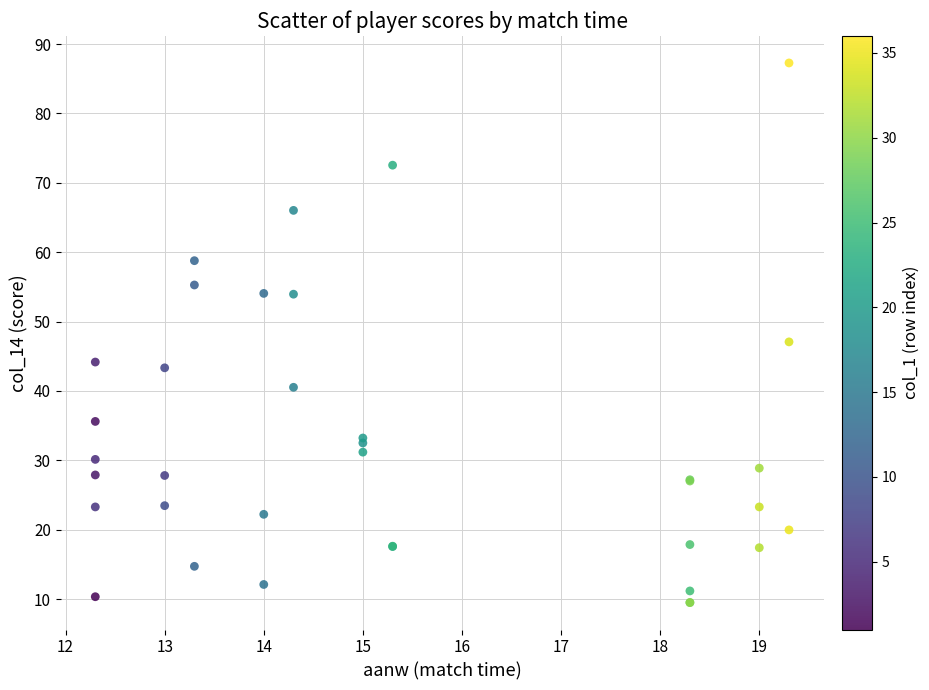

What Y value in the scatter plot is closest to 48?

47.1